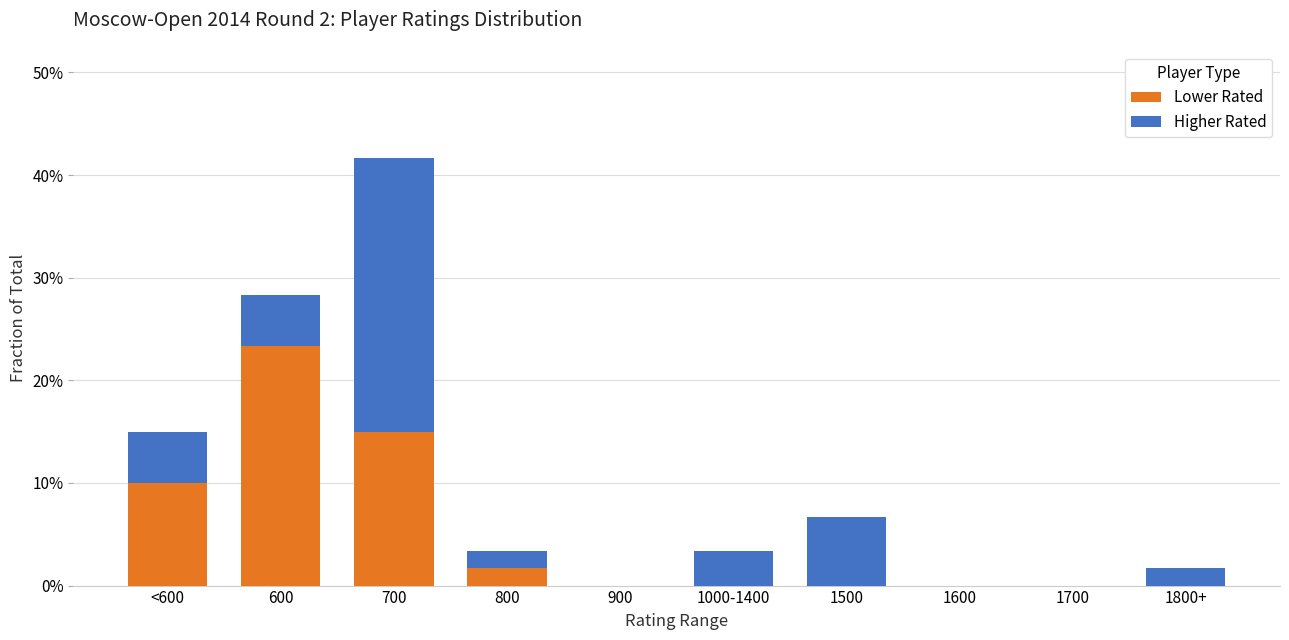

The Lower Rated series shows 10.0 at <600. True or false?

True